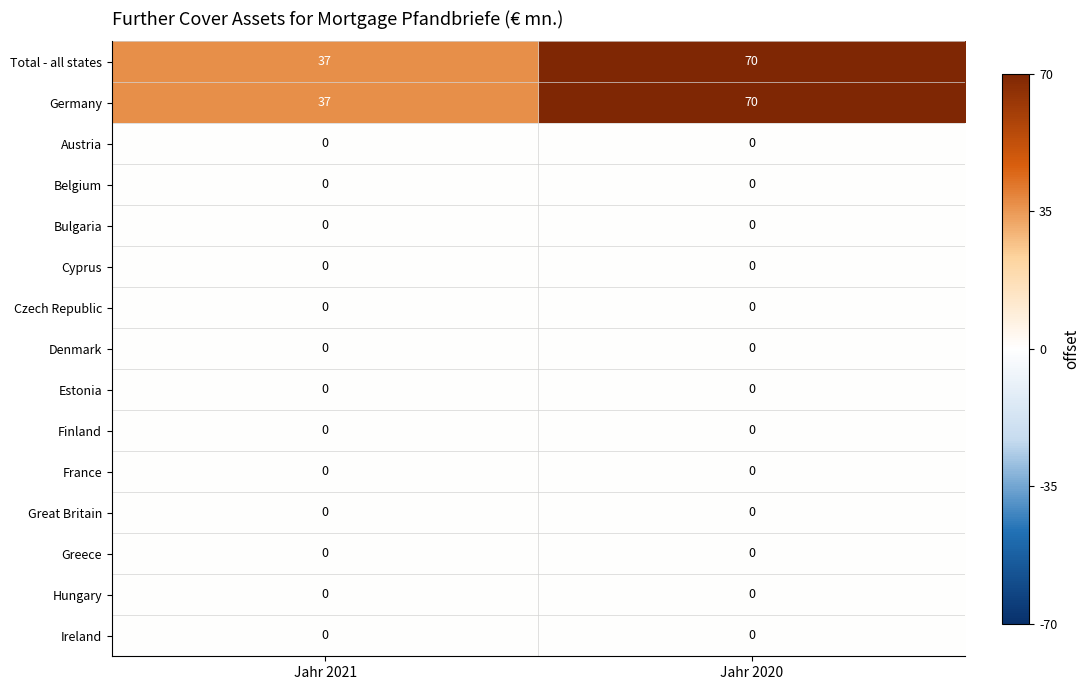

At how many categories does at least one series exceed 42?

1